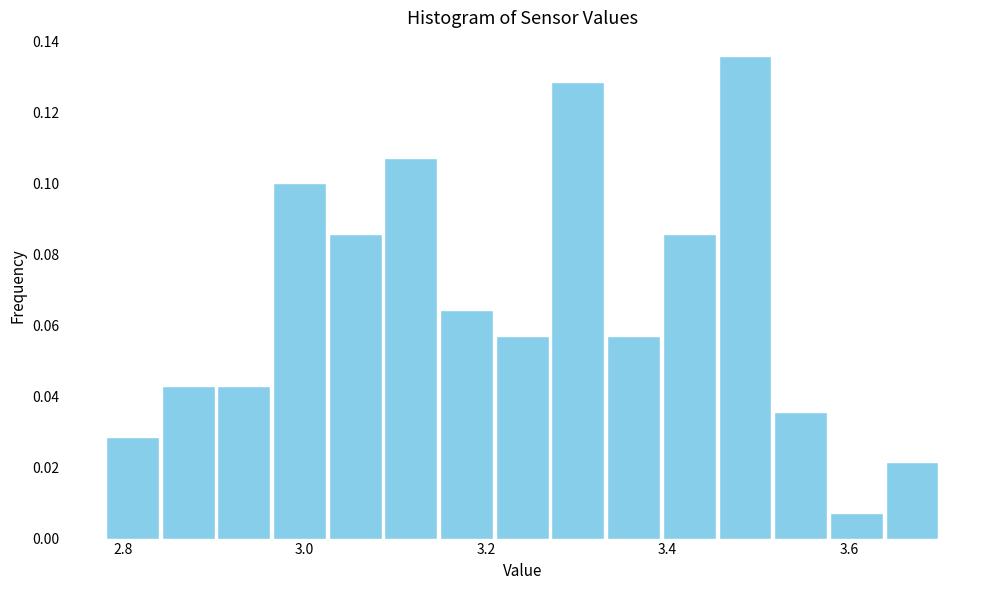

Read against the x-axis, roughly where is the centre of the tallest bar?

3.48